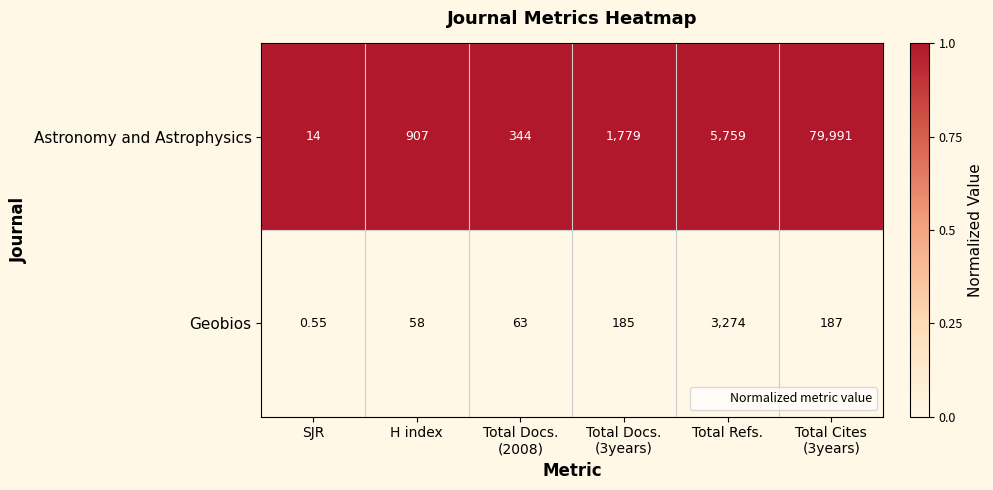

Which series has the largest range (max minus min)?

Astronomy and Astrophysics